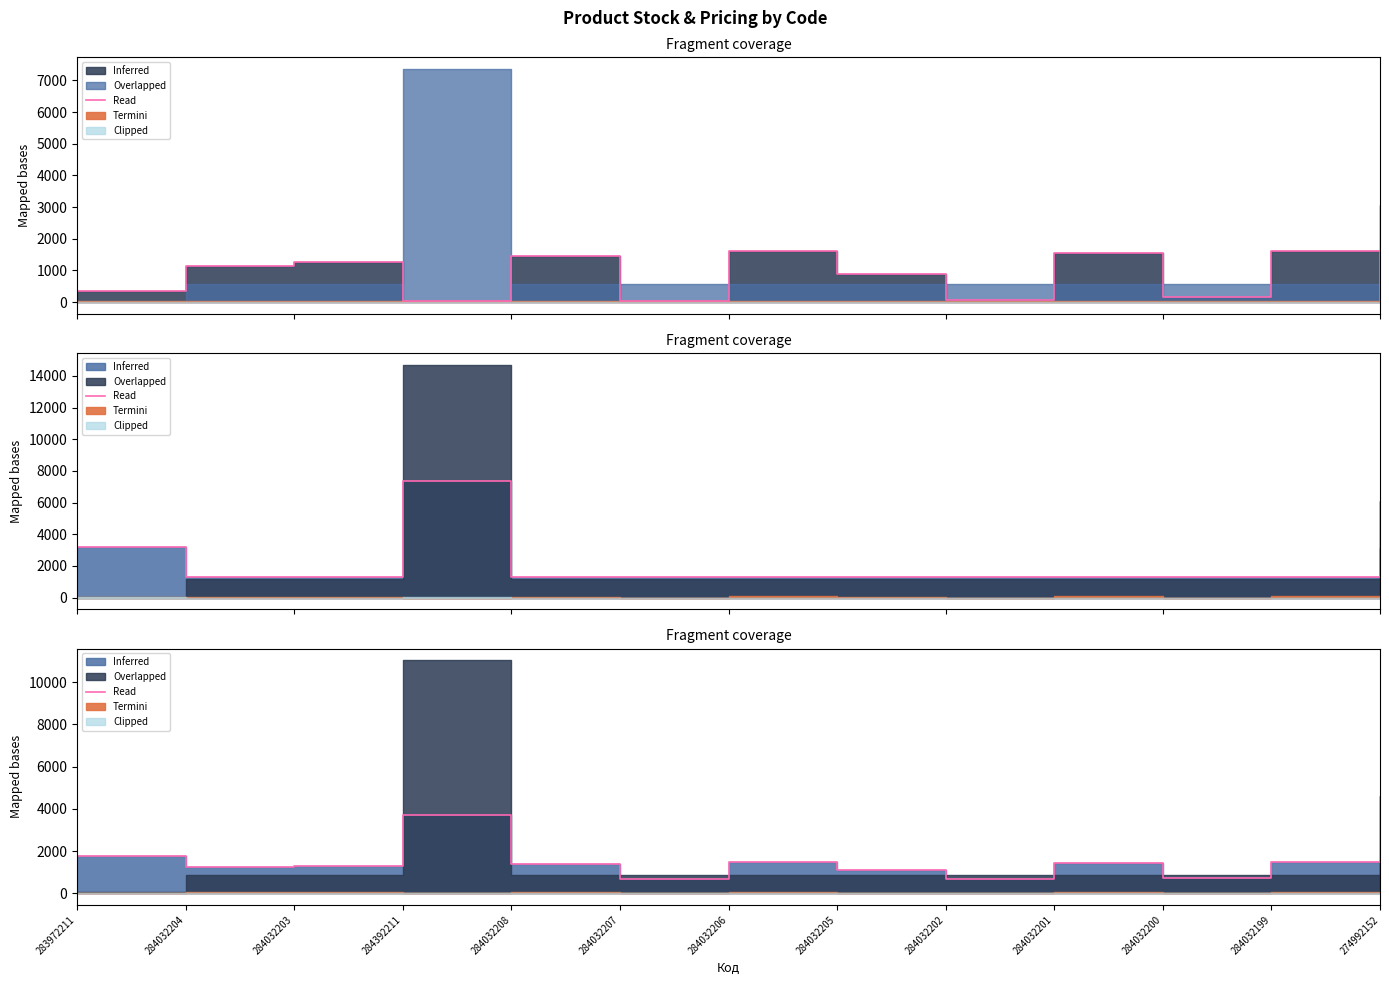

Reading right to left, transcribe all the data shown in this chart.

274992152=1545.5	284032199=1472.3	284032200=738.8	284032201=1434.3	284032202=697.8	284032205=1102.8	284032206=1458.3	284032207=680.3	284032208=1388.8	284392211=3703.1	284032203=1284.8	284032204=1221.8	283972211=1782.5